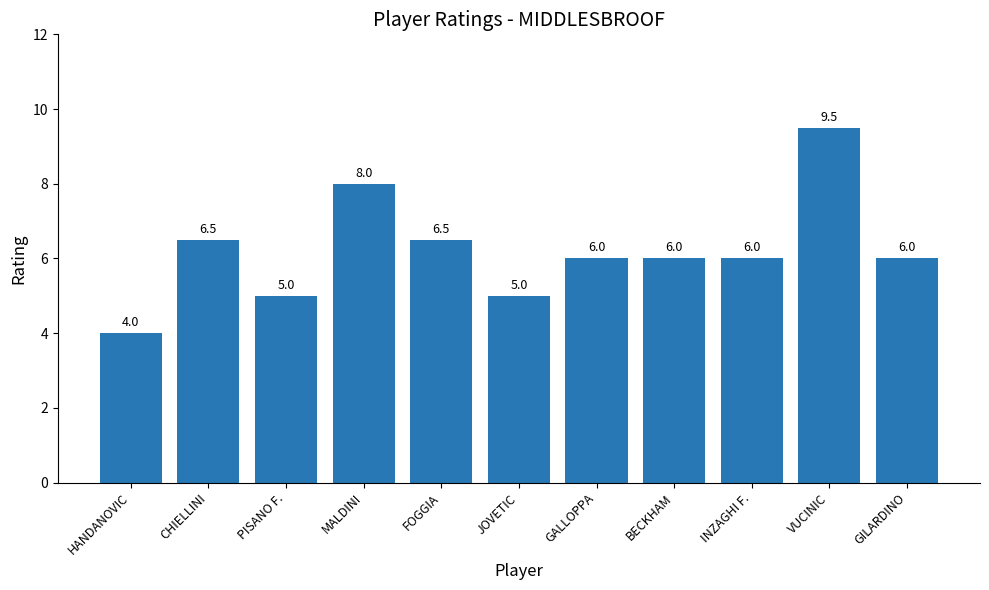

Between PISANO F. and GALLOPPA, which is larger?

GALLOPPA